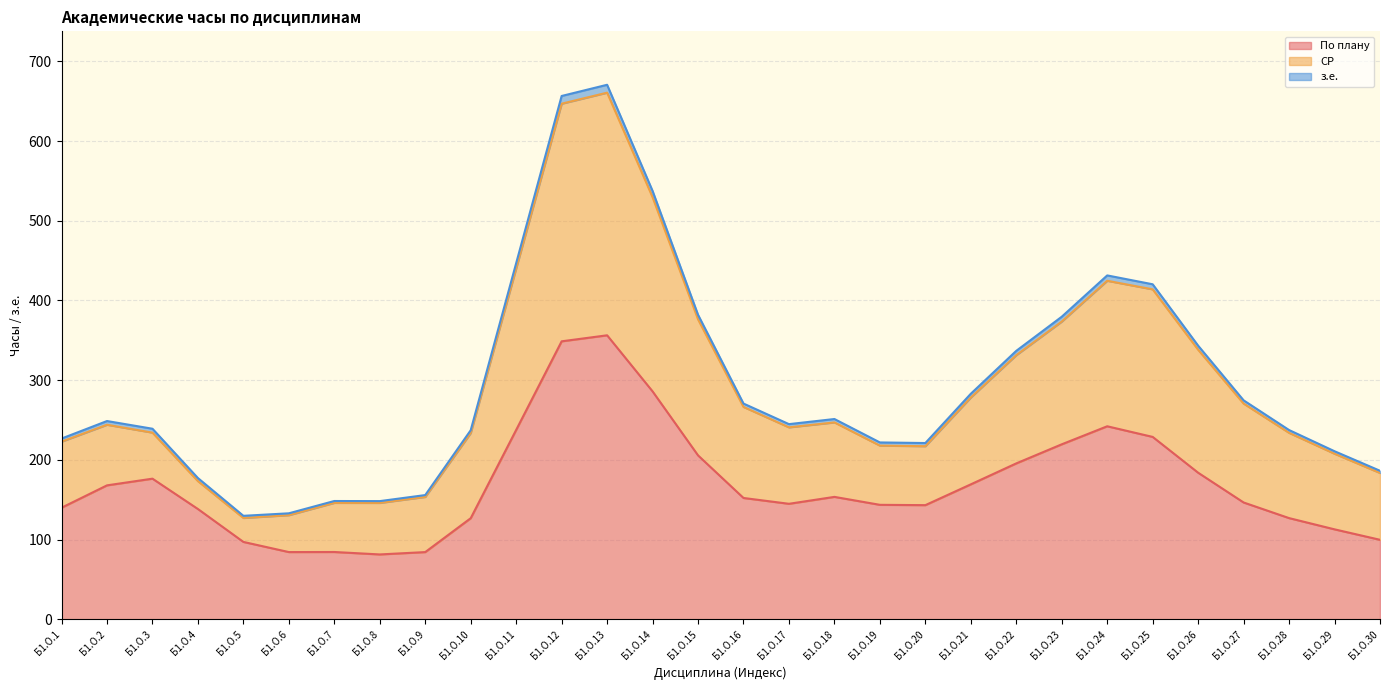

Between Б1.О.14 and Б1.О.10, which is larger?

Б1.О.14